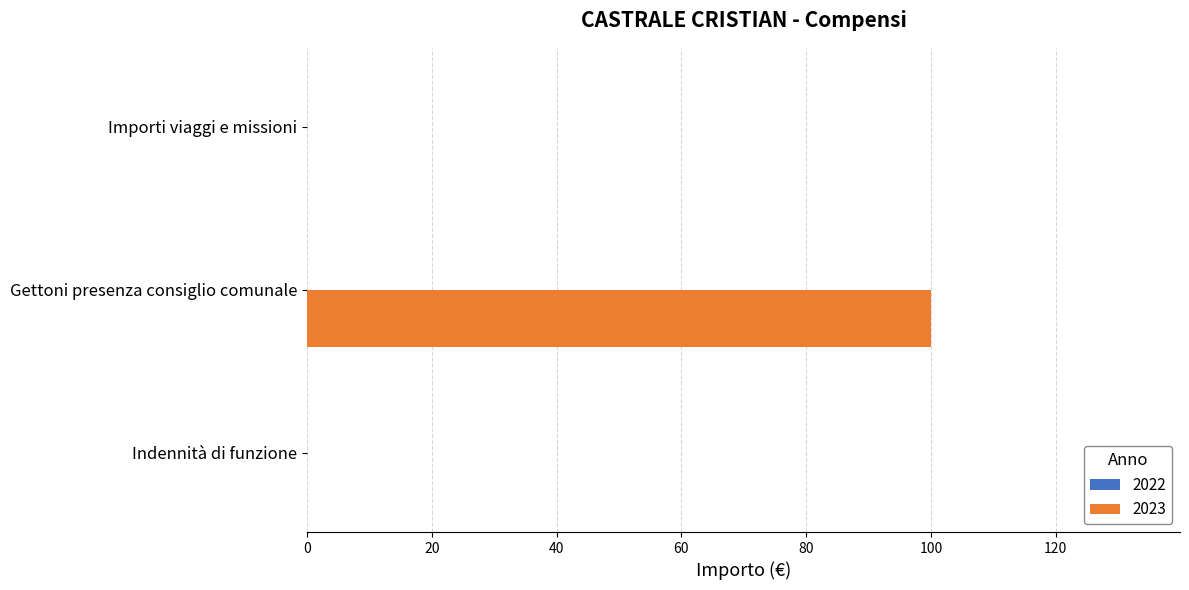

What is the sum of all values?

100.0